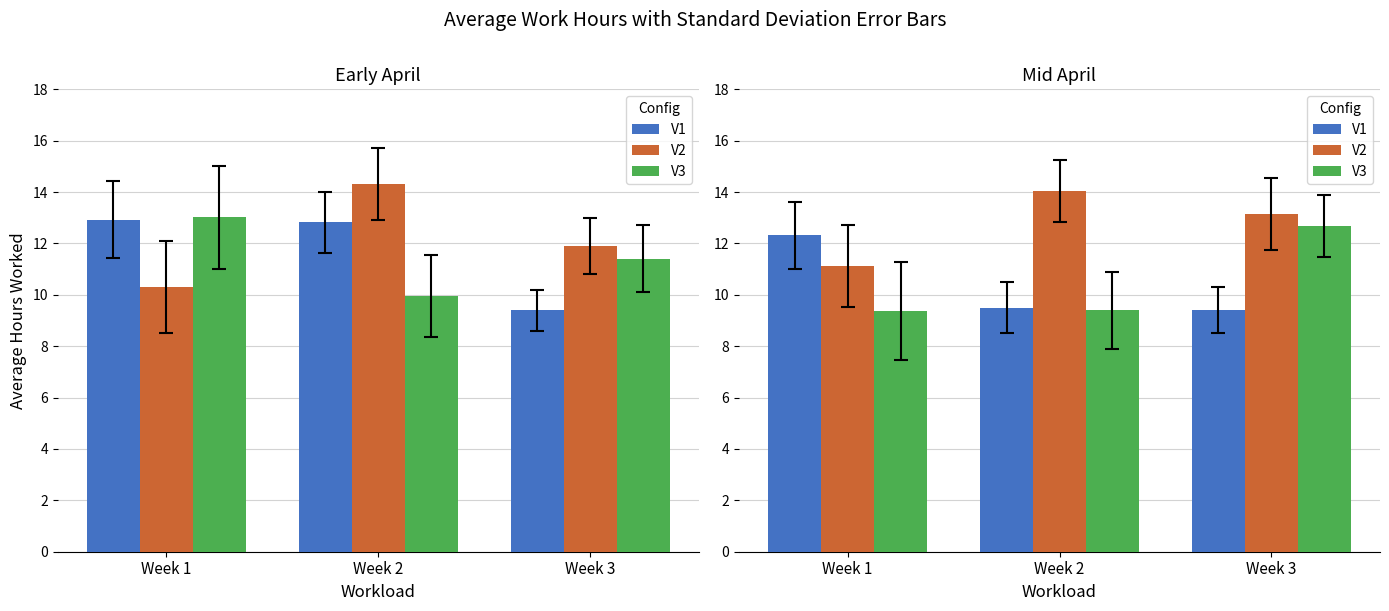

What is the difference between the maximum and minimum values in the V2 series?

2.9